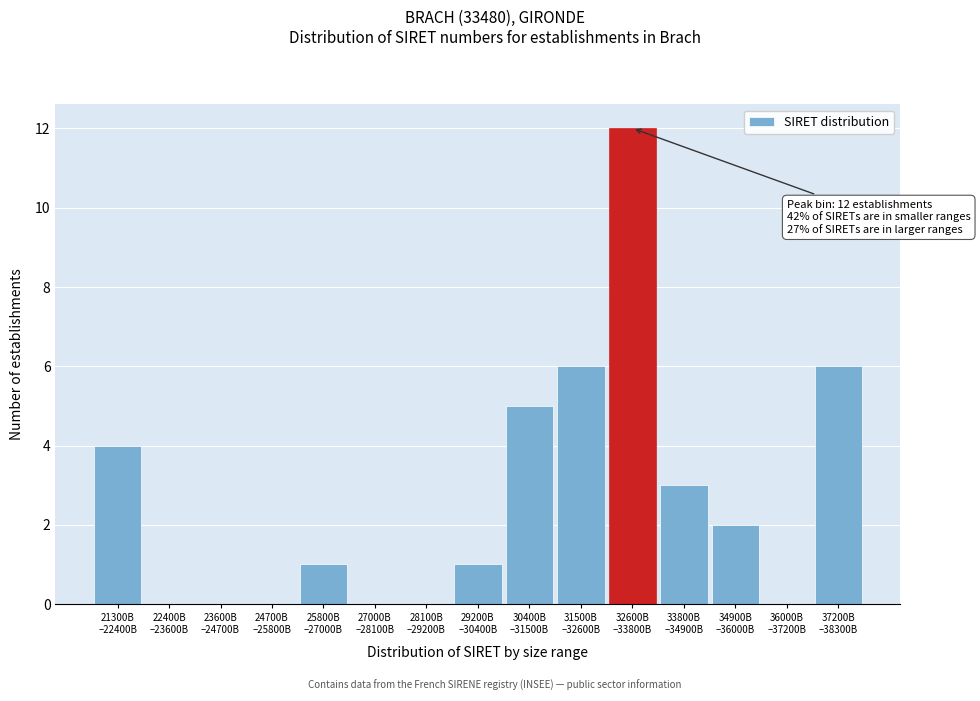

What is the sum of all values?

40